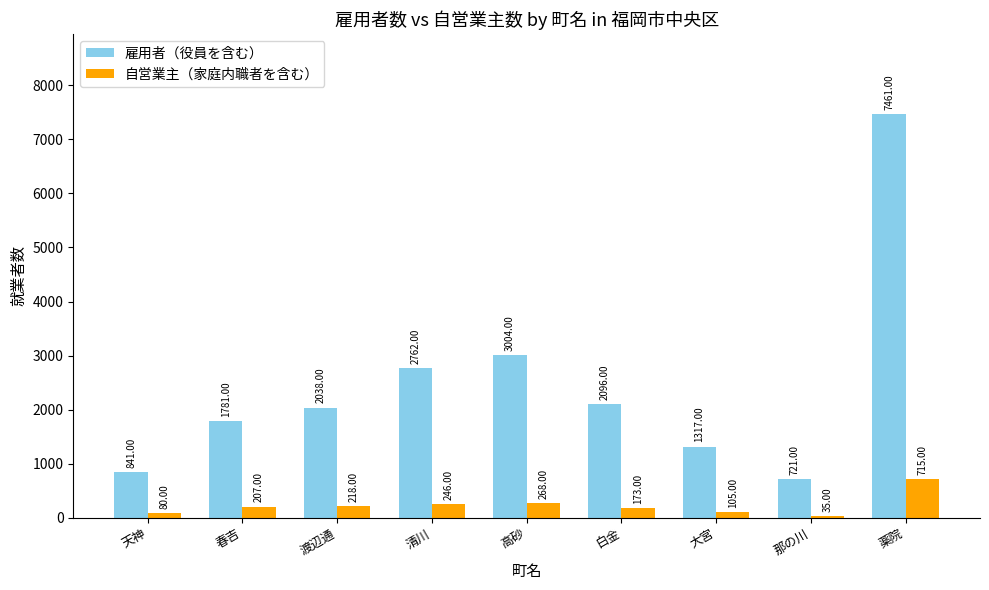

What is the sum of all 雇用者（役員を含む） values?

22021